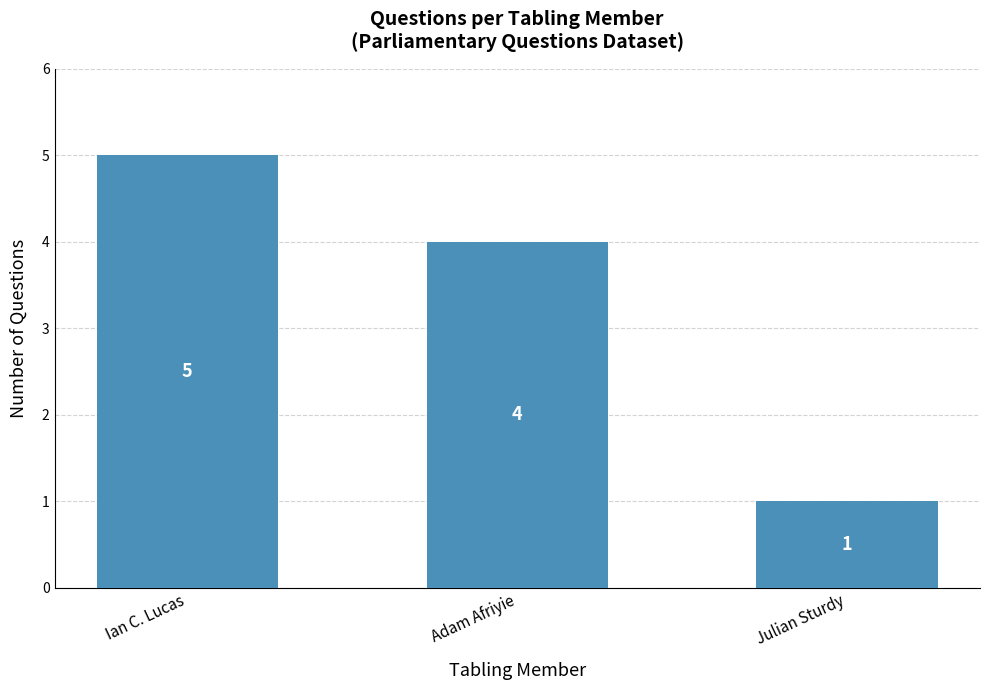

What is the minimum value shown in the chart?

1